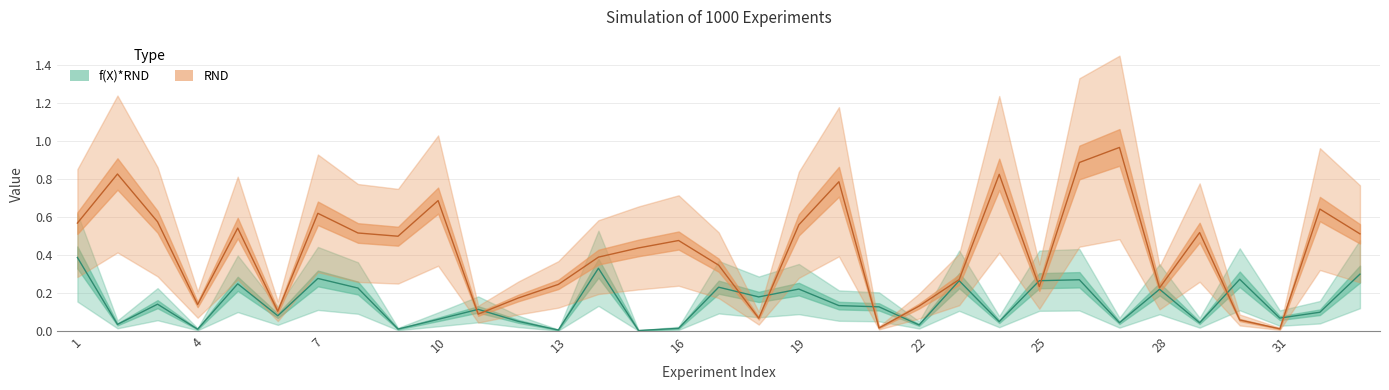

How many interior local peaks does the f(X)*RND series have?

11